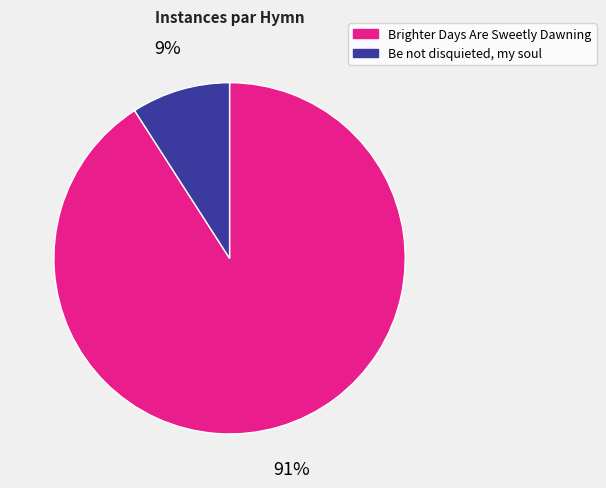

The Brighter Days Are Sweetly Dawning slice represents 91% of the pie. True or false?

True